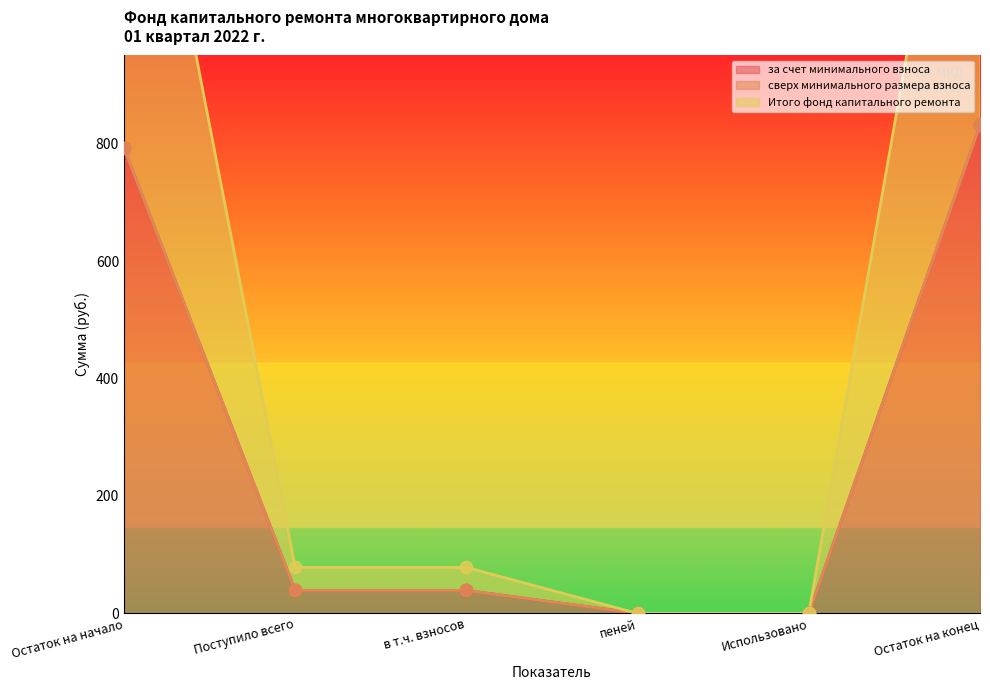

At how many categories does at least one series exceed 256?

2